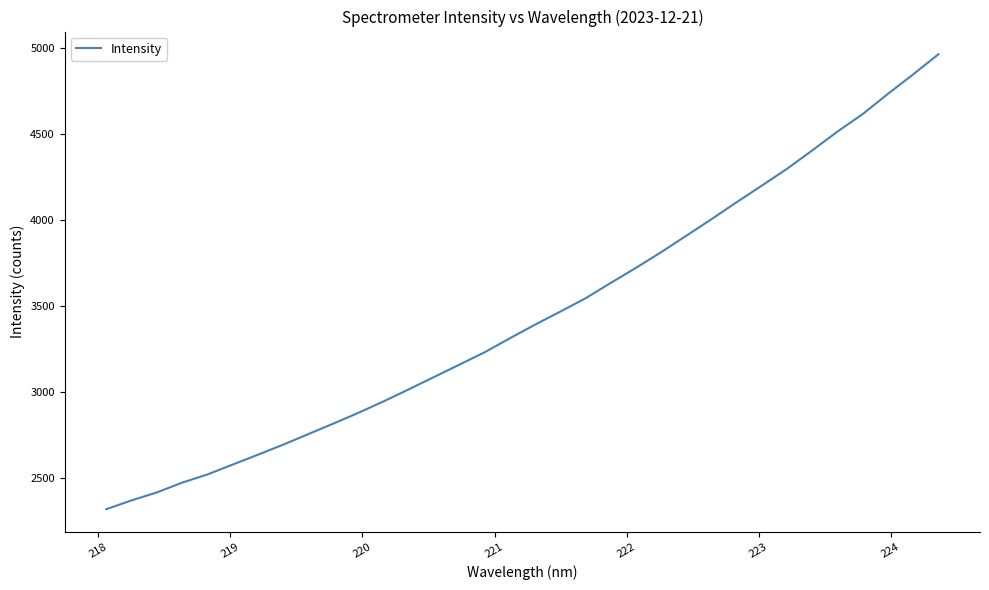

What is the minimum value shown in the chart?

2317.2